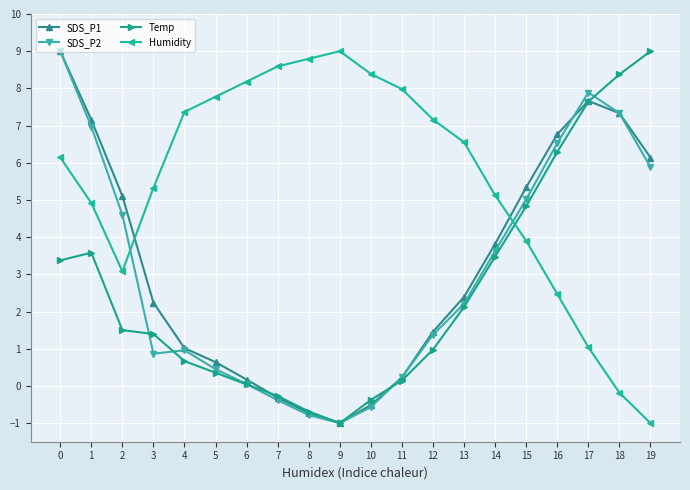

The value of Temp at 13 is 1.4. True or false?

False